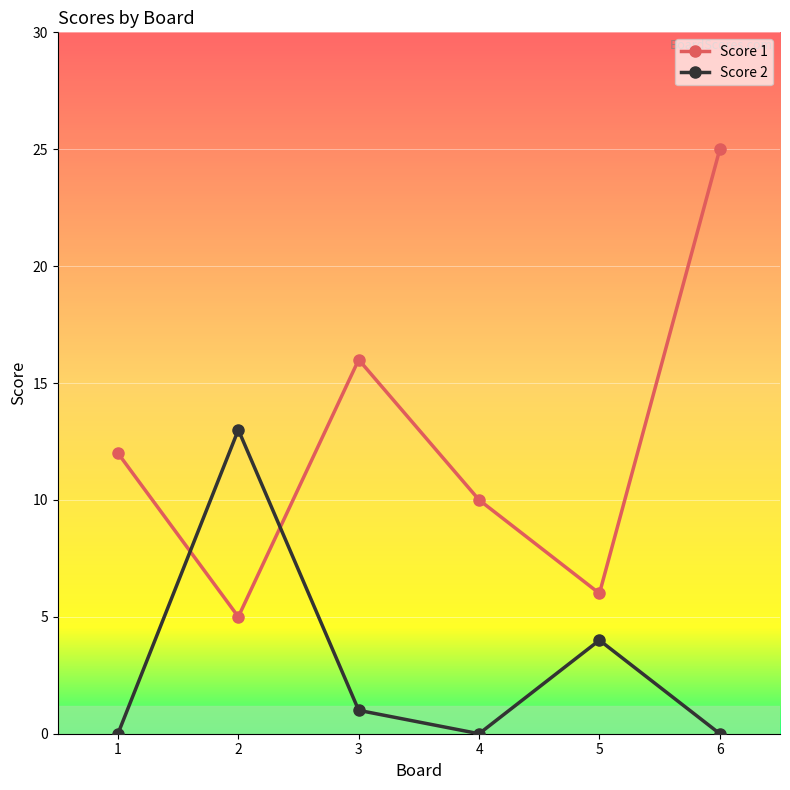

How many interior local valleys does the Score 1 series have?

2